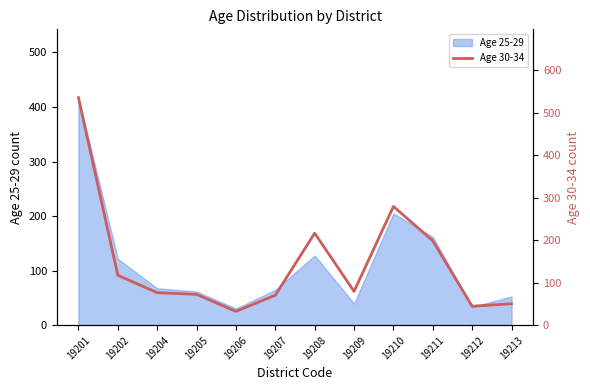

Which category has the highest value in the Age 25-29 series?

19201